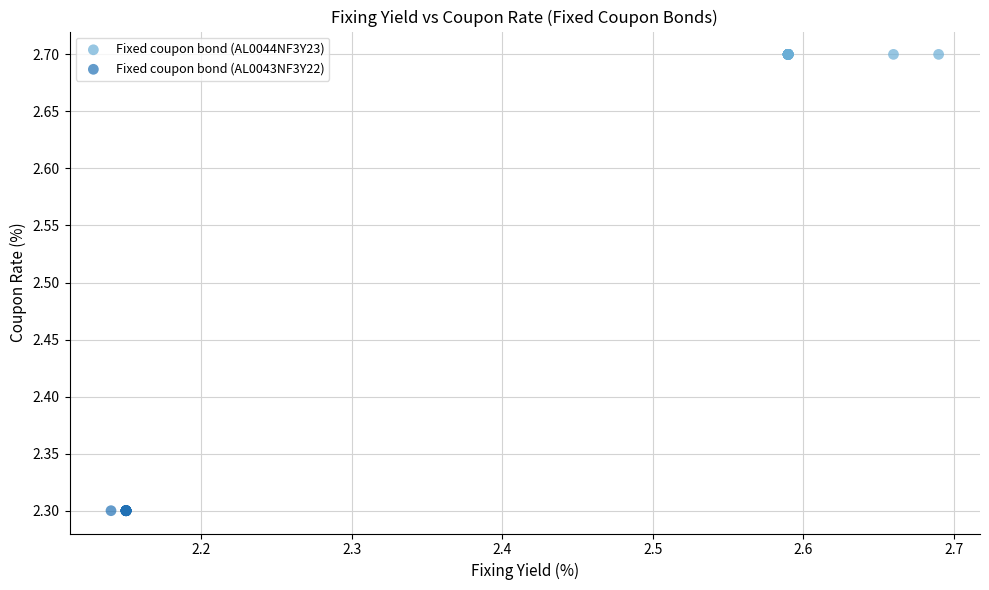

Which series reaches the minimum Y coordinate?

Fixed coupon bond (AL0043NF3Y22)